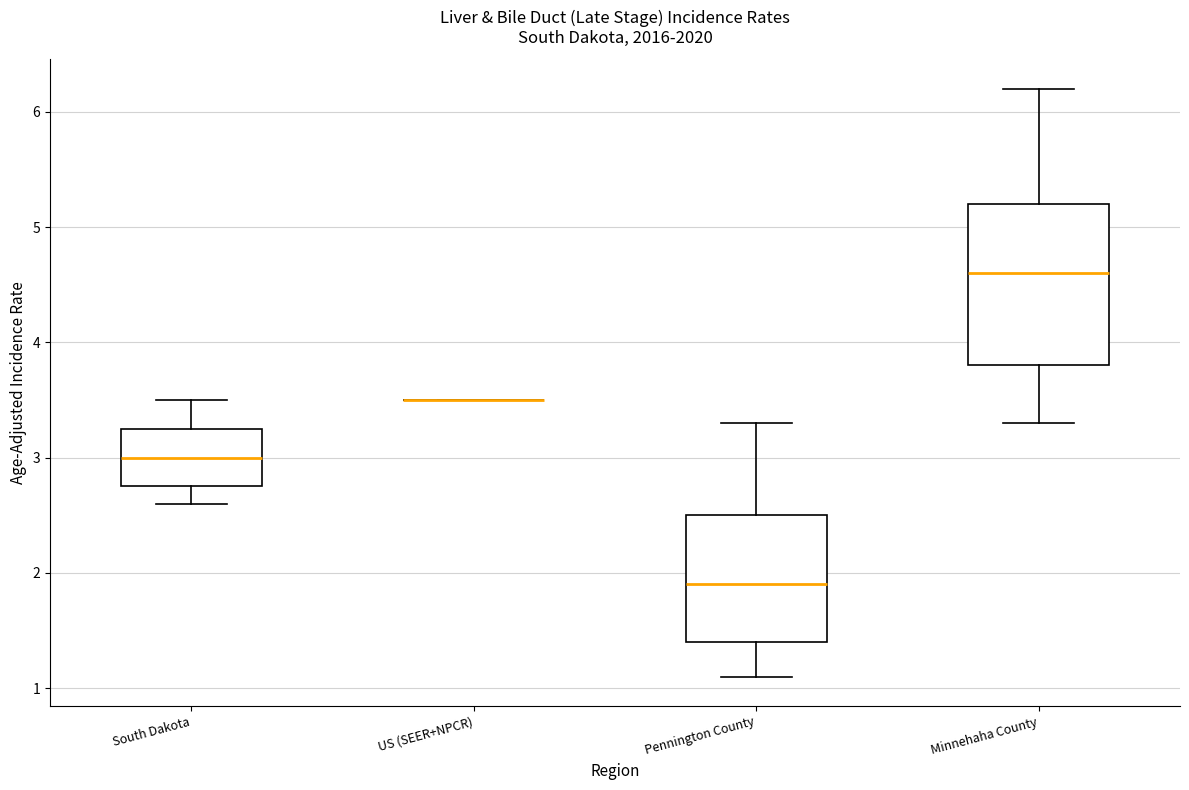

Reading left to right, read every box against the y-axis: the position of its median line, the range the box covers, and the ends of its whiskers. The values are not printed on the chart, so give them approximately, as read against the axis.

South Dakota: median 3.0, box 2.8 to 3.3, whiskers 2.6 to 3.5
US (SEER+NPCR): box collapsed to a line at 3.5, whiskers 3.5 to 3.5
Pennington County: median 1.9, box 1.4 to 2.5, whiskers 1.1 to 3.3
Minnehaha County: median 4.6, box 3.8 to 5.2, whiskers 3.3 to 6.2